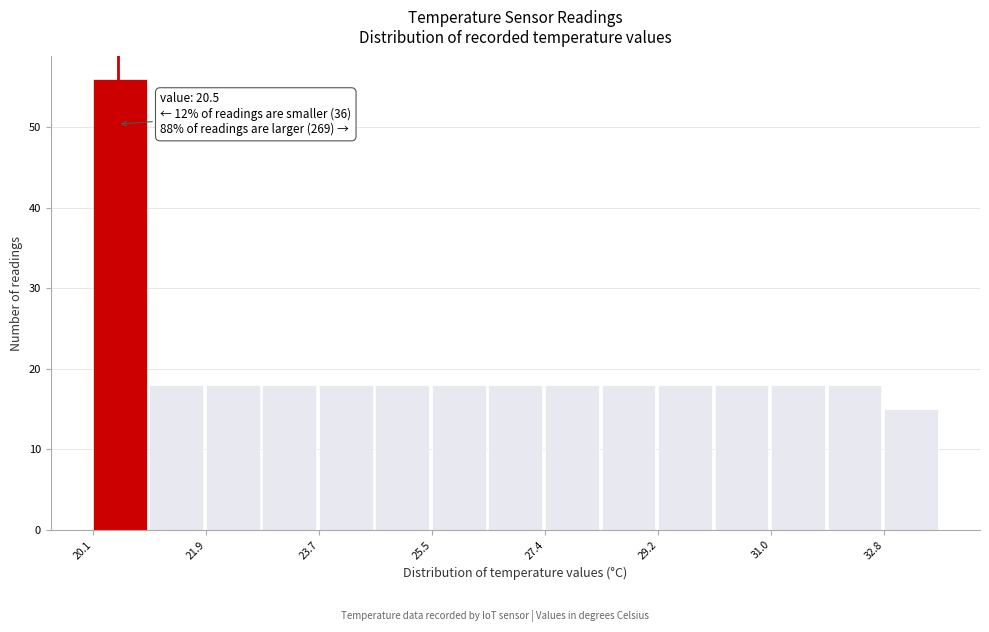

Over which range of the x-axis is the bar tallest?

20.2 to 21.0